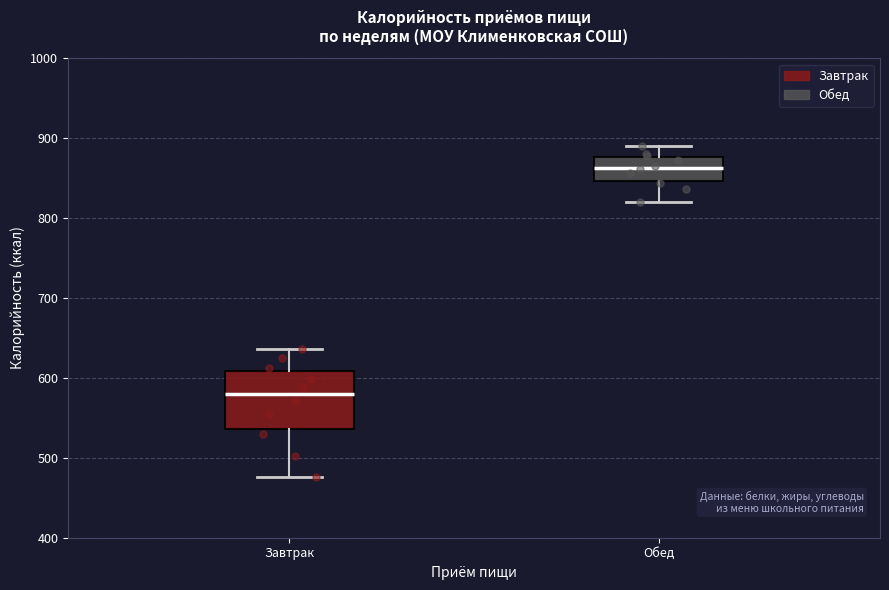

Reading left to right, read every box against the y-axis: the position of its median line, the range the box covers, and the ends of its whiskers. The values are not printed on the chart, so give them approximately, as read against the axis.

Завтрак: median 580, box 540 to 610, whiskers 480 to 640
Обед: median 860, box 850 to 880, whiskers 820 to 890